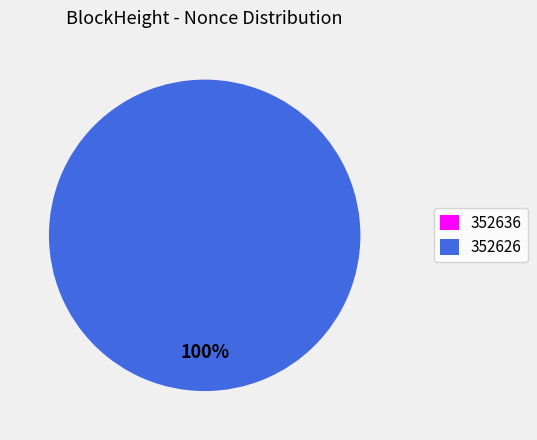

Does 352626 represent more than half of the total?

Yes